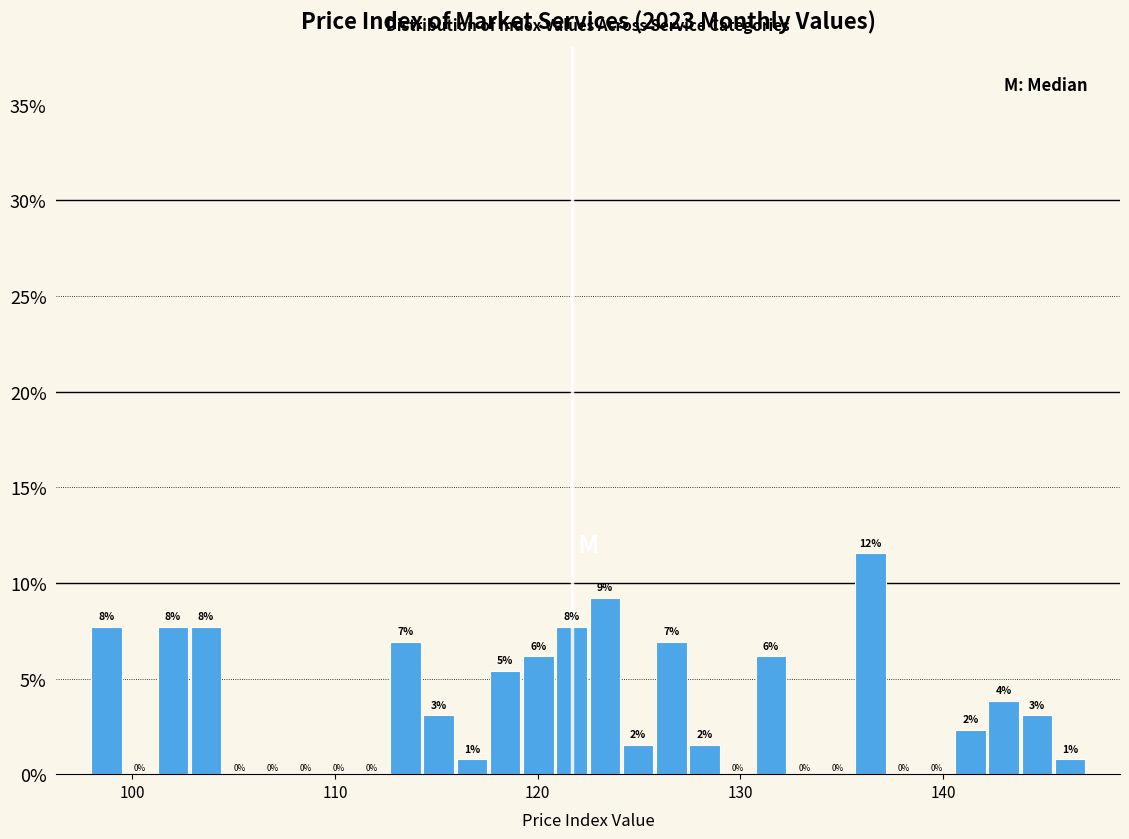

Read against the x-axis, roughly where is the centre of the tallest bar?

136